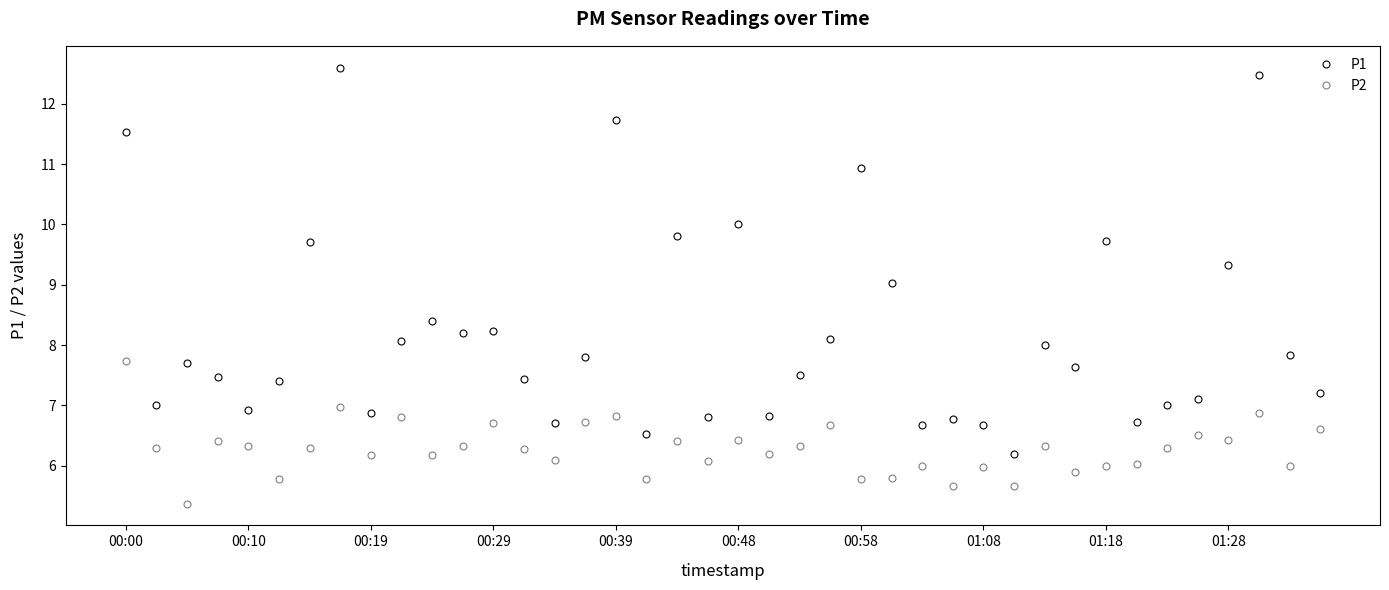

What is the value of the P1 point at the 40th from the left?

7.2